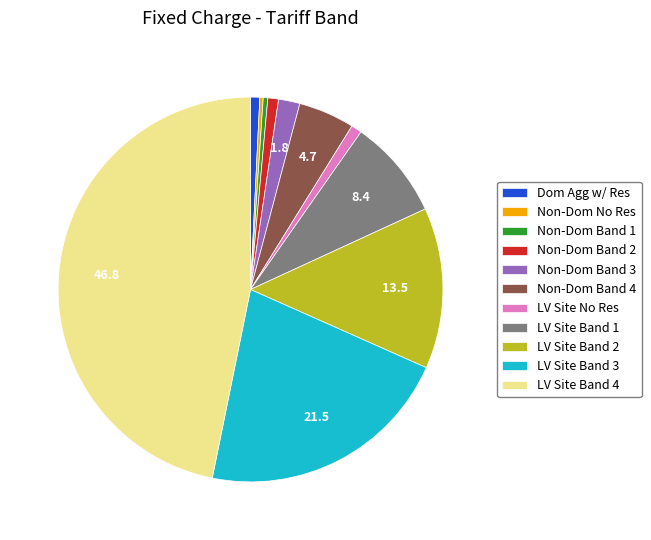

True or false: LV Site Band 1 accounts for 21% of the total.

False